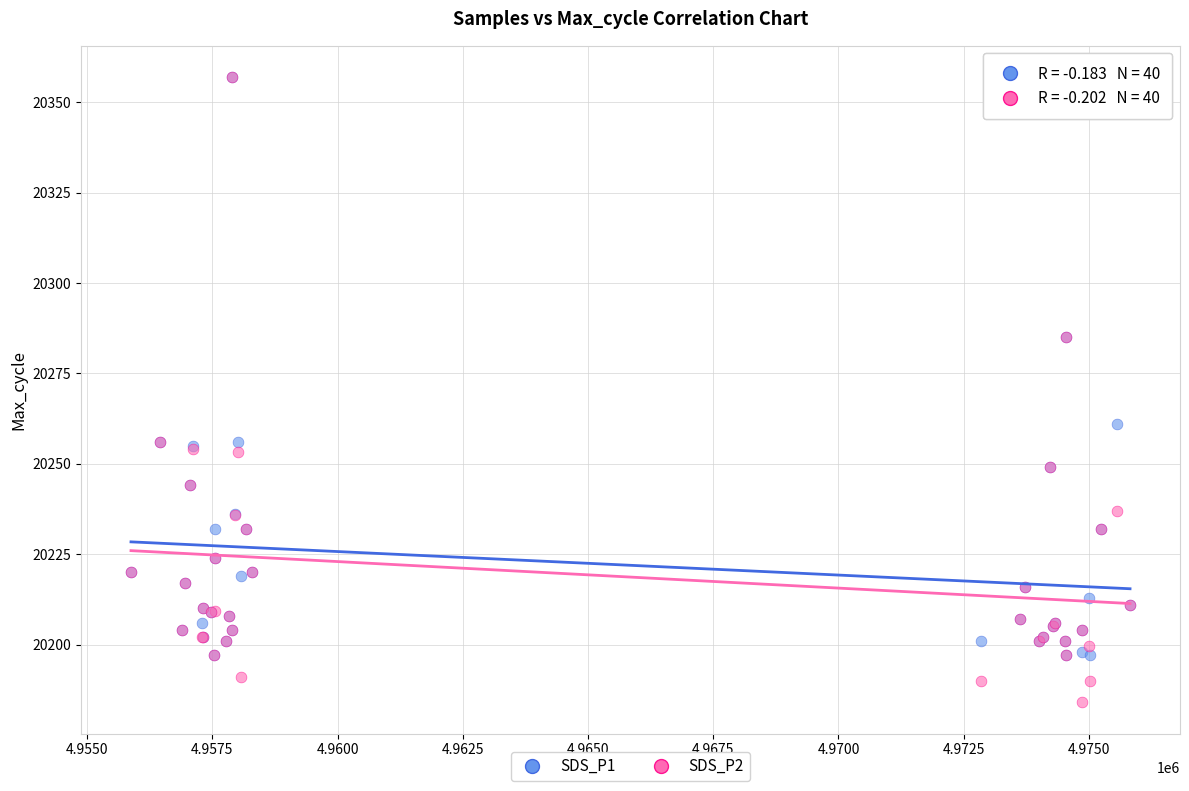

In the SDS_P2 series, what Y value is closest to 20270?

20256.0